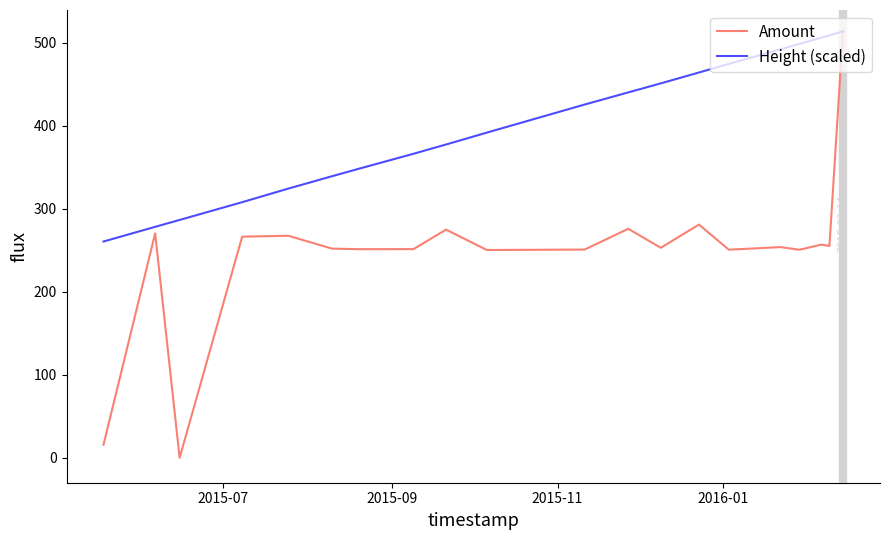

What is the maximum value shown in the chart?

514.0